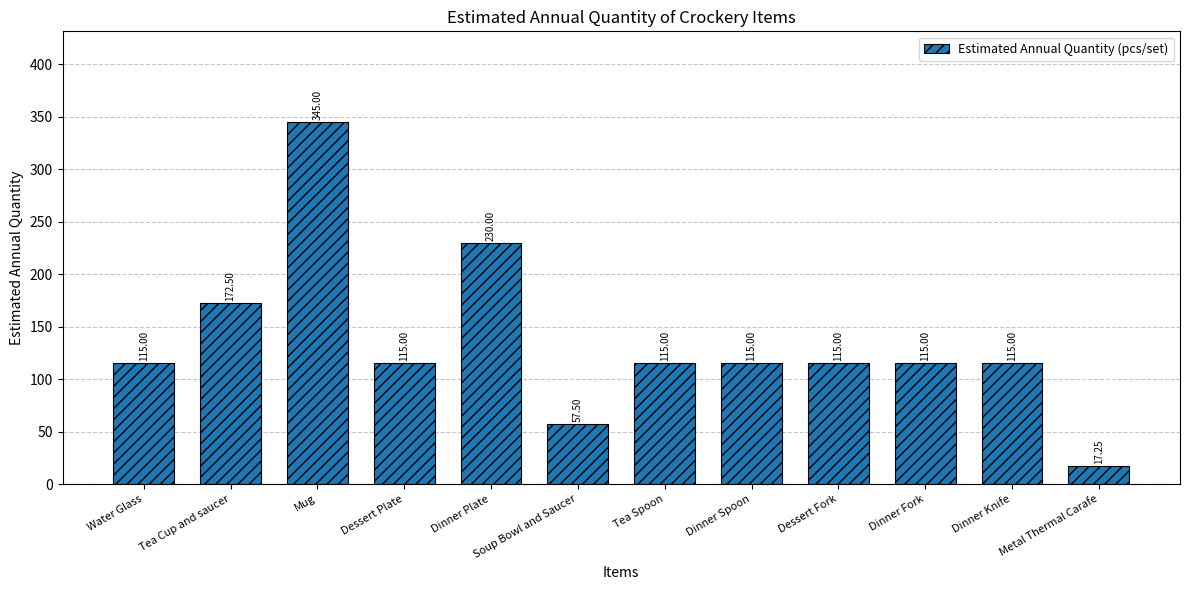

Where is the data nearest to the value 181?

Tea Cup and saucer